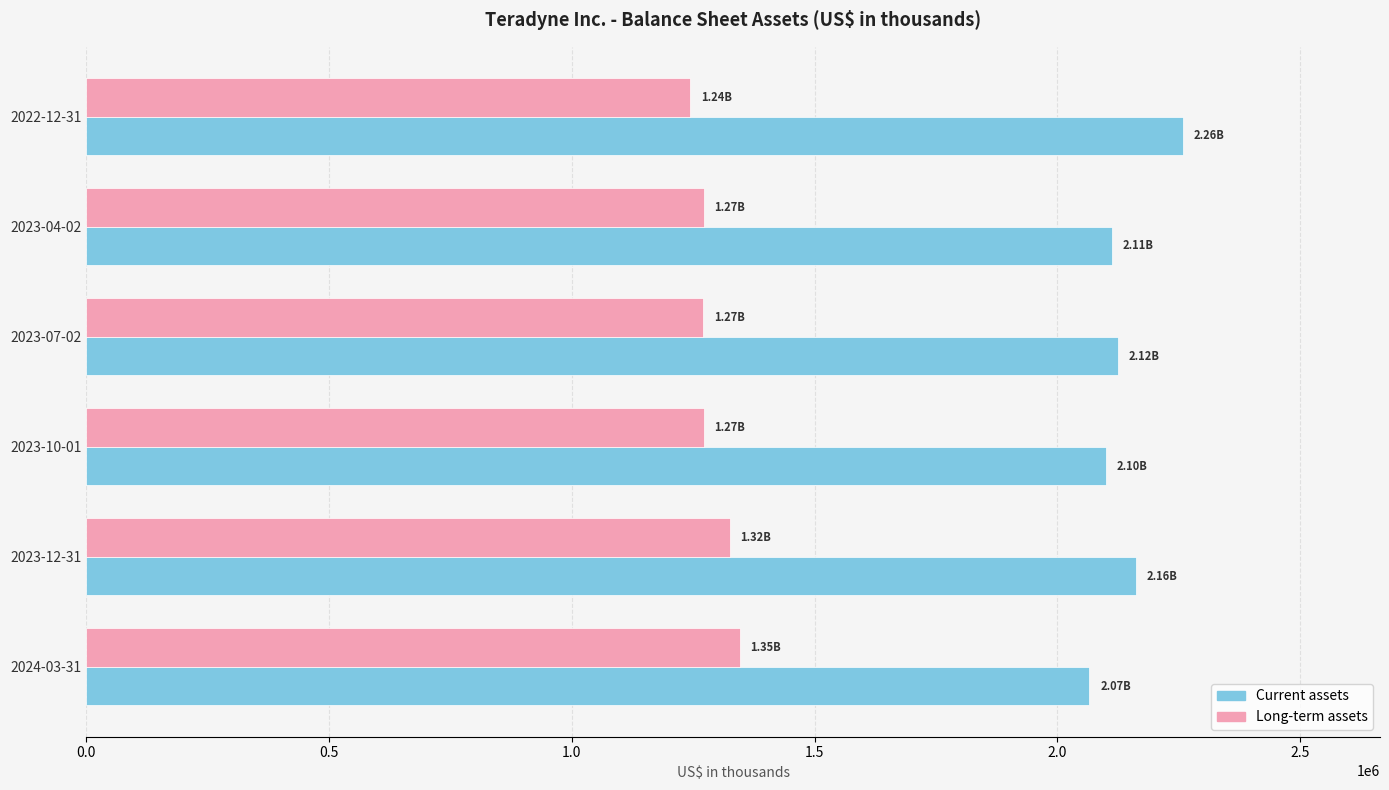

What is the difference between the second highest and second lowest values in the Current assets series?

62676